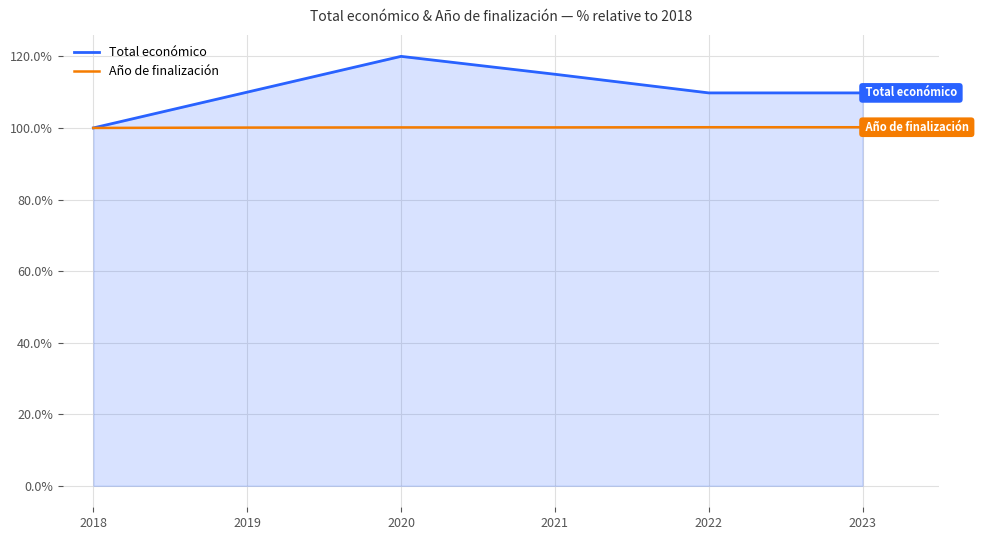

What are all the series names shown in the legend?

Total económico, Año de finalización